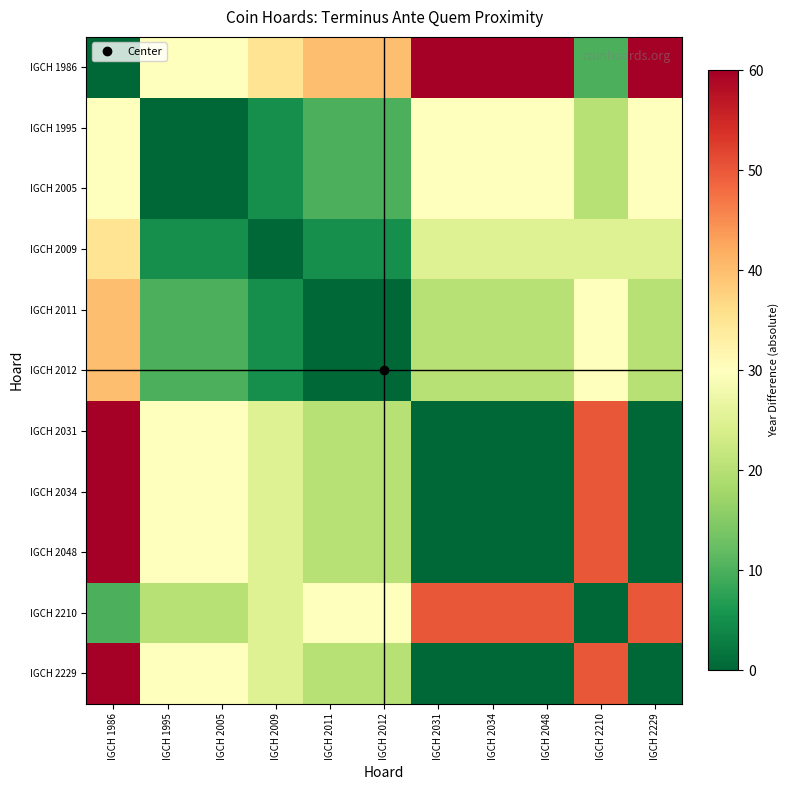

Between IGCH 2034 and IGCH 2012, which is larger?

IGCH 2034